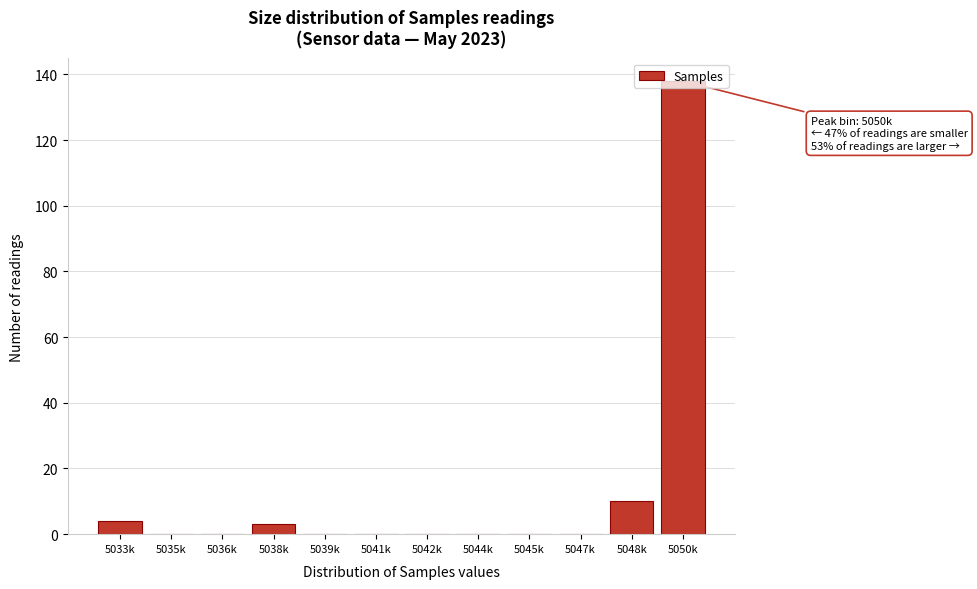

What is the greatest value displayed?

138